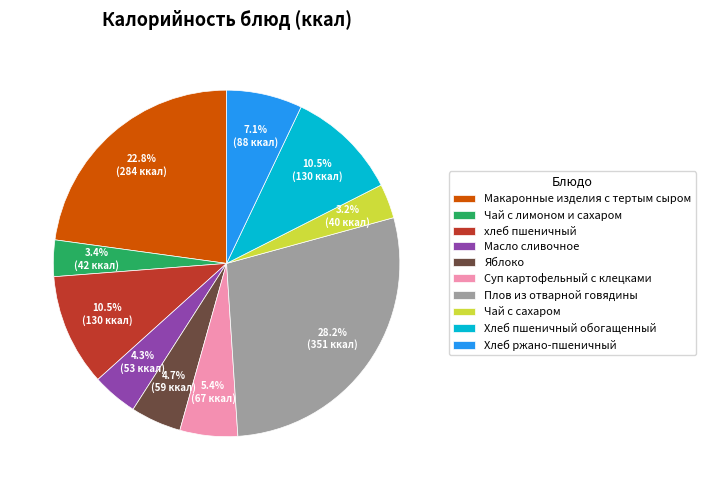

Is it true that Макаронные изделия с тертым сыром is 23% of the pie?

True